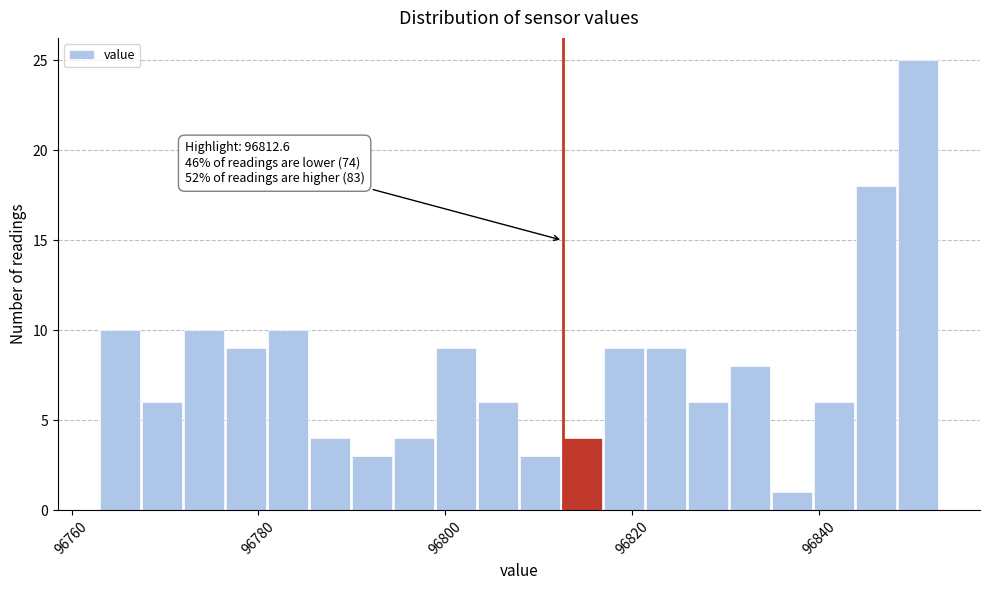

Read against the x-axis, roughly where is the centre of the tallest bar?

96850